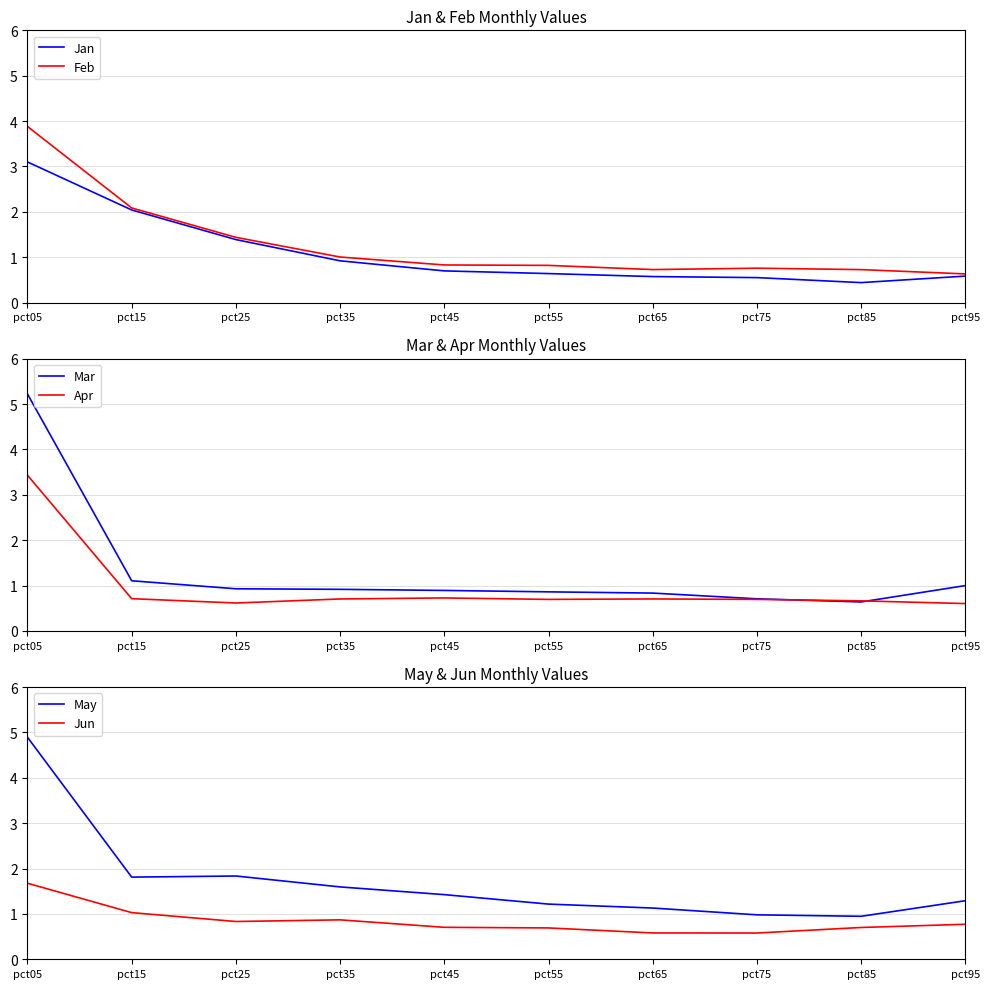

At how many categories does at least one series exceed 3?

1